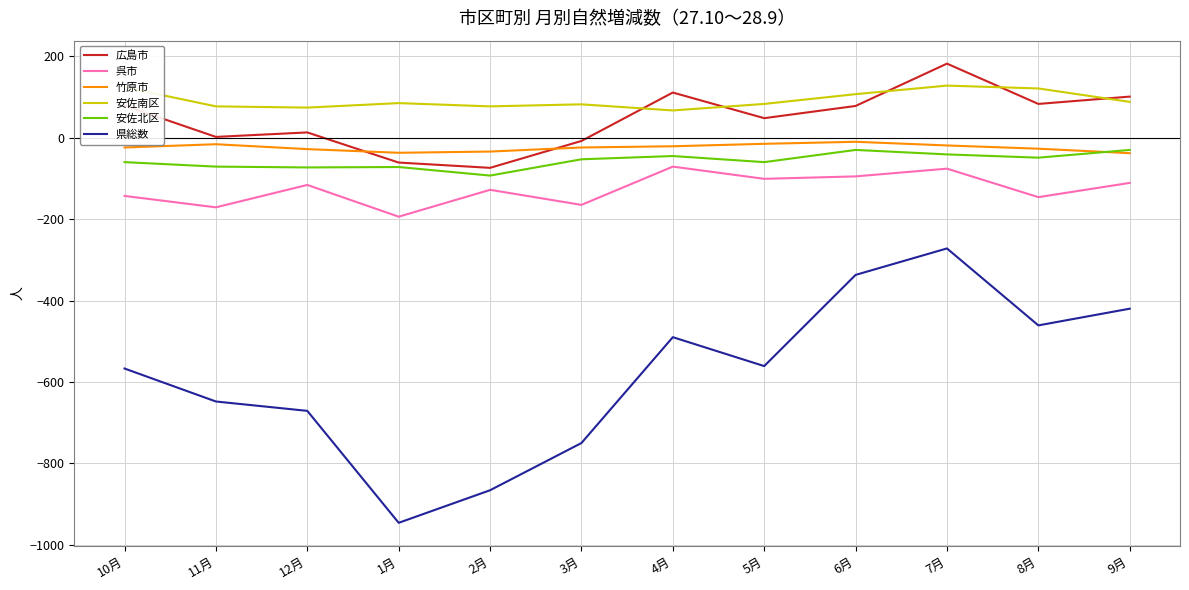

Is the value of 竹原市 at 7月 greater than the value of 広島市 at 7月?

No